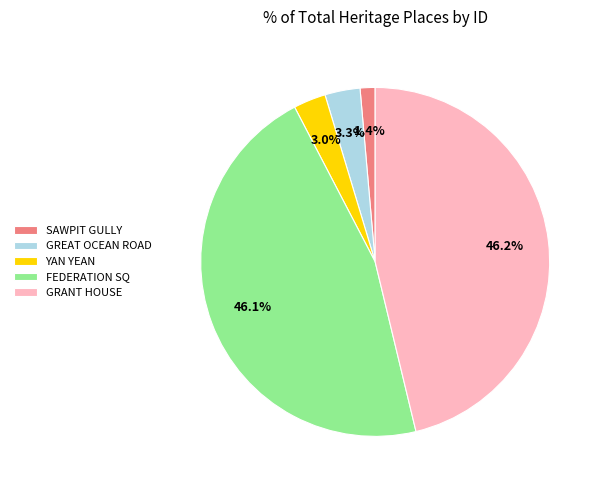

Which has a higher value, GREAT OCEAN ROAD or SAWPIT GULLY?

GREAT OCEAN ROAD